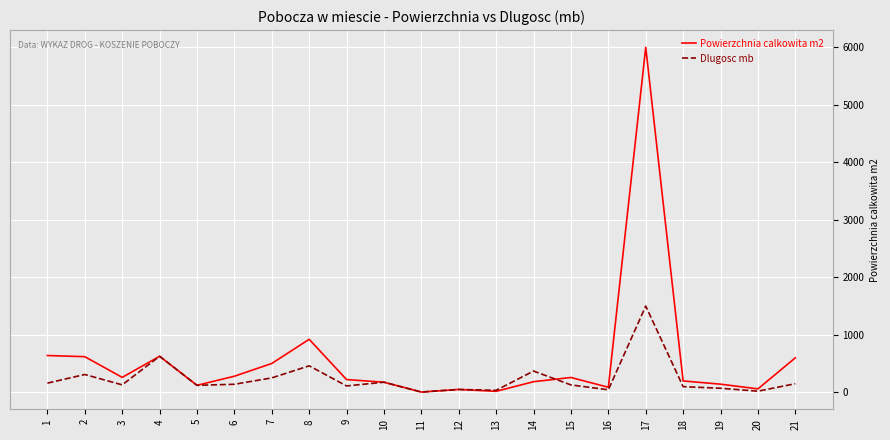

At which category is the sum across all series the highest?

17